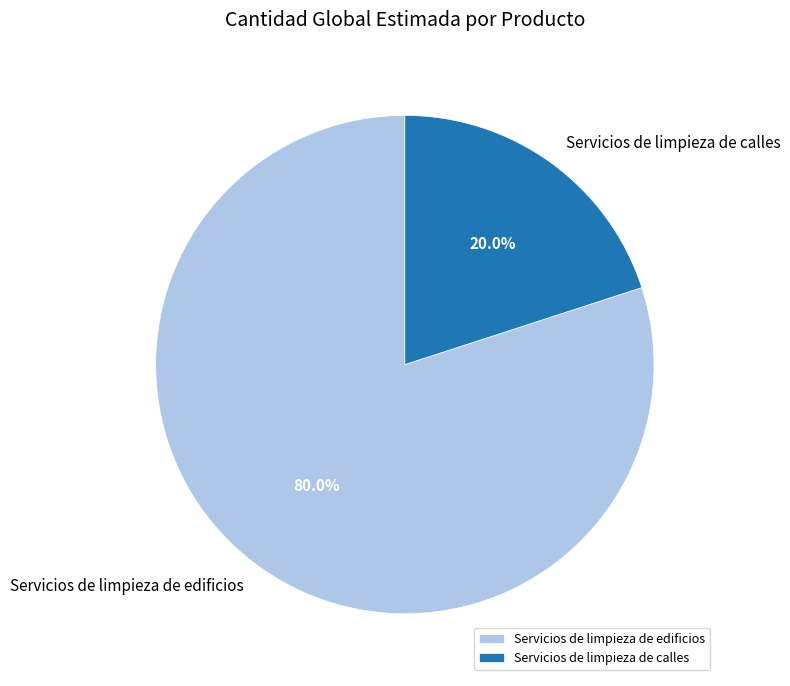

Combined, what portion of the pie is Servicios de limpieza de edificios and Servicios de limpieza de calles?

100.0%